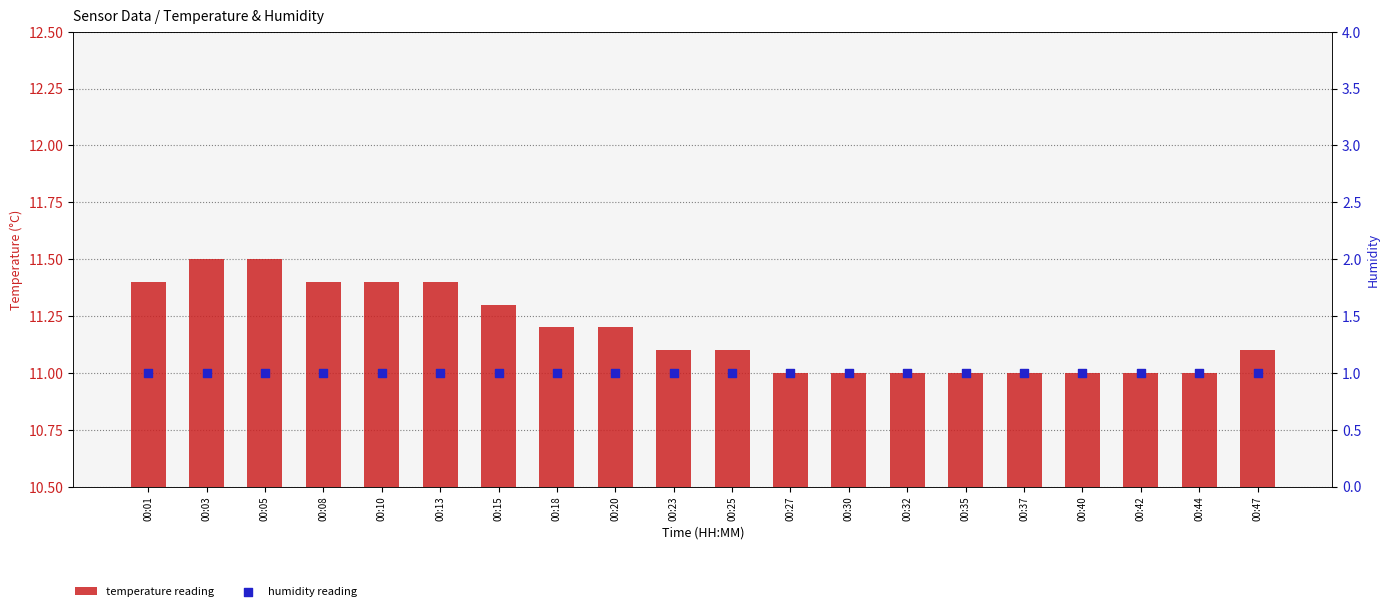

Which series has the largest total across all categories?

temperature reading